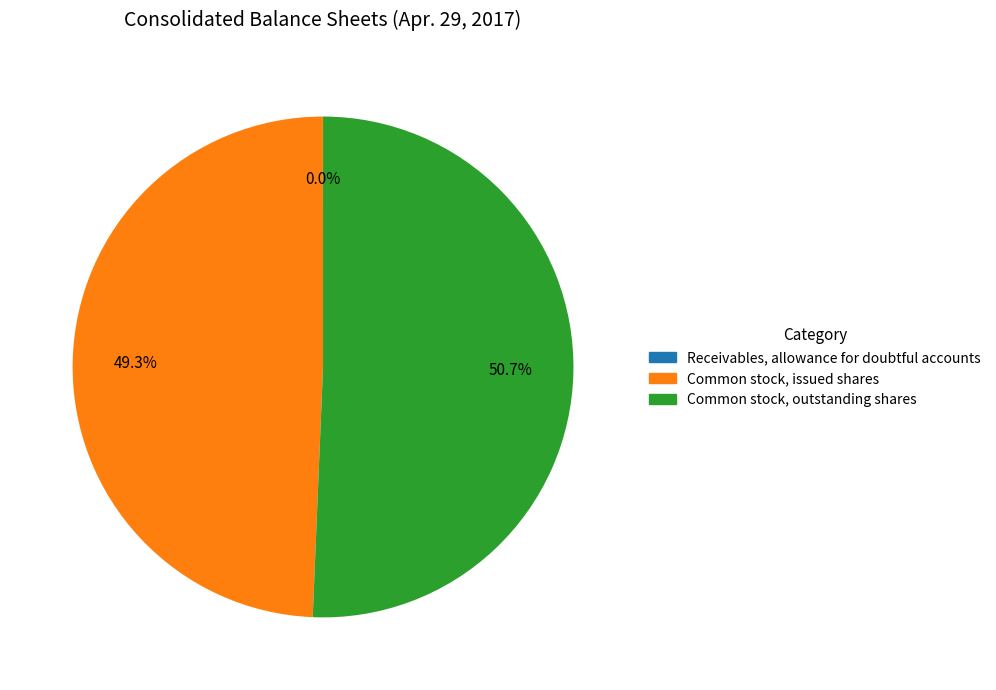

Does Common stock, outstanding shares represent more than half of the total?

Yes